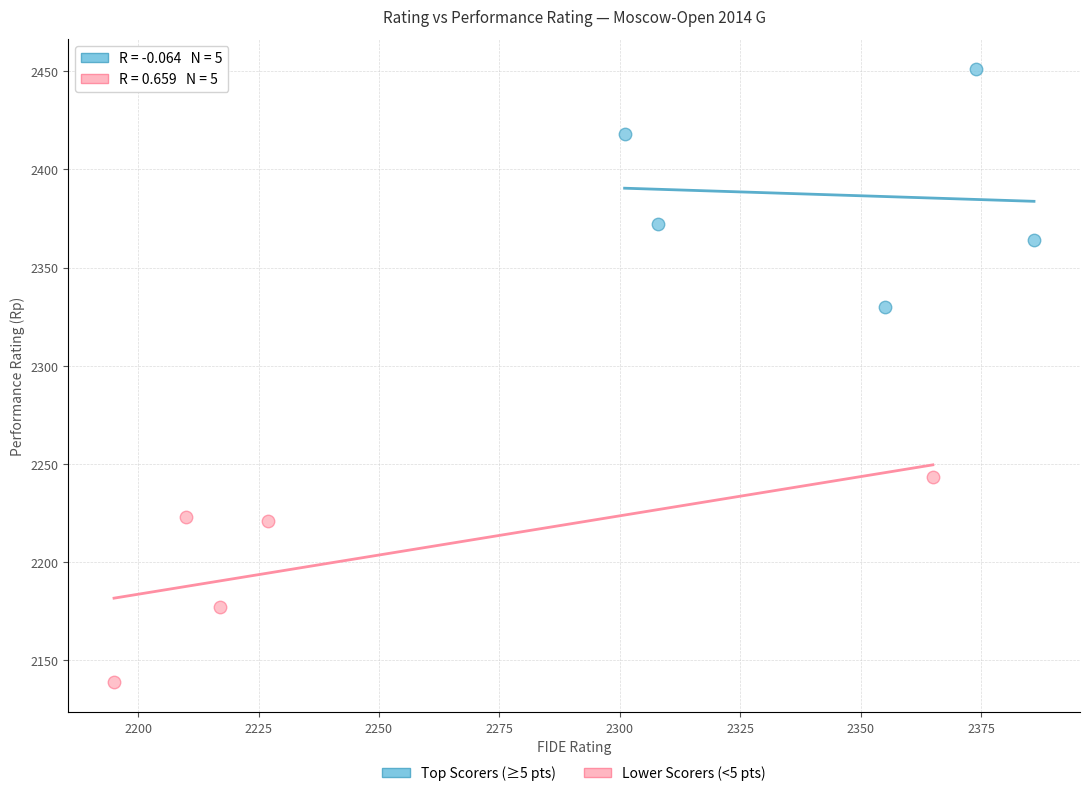

What are all the series names shown in the legend?

Top Scorers (≥5 pts), Lower Scorers (<5 pts)